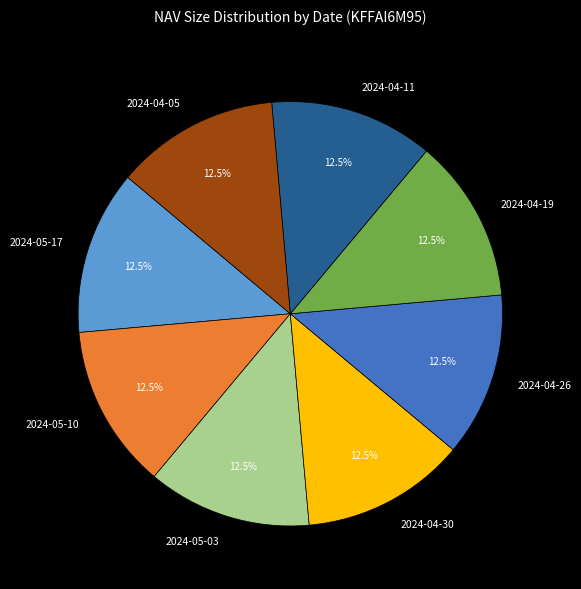

Is the sum of 2024-04-26 and 2024-04-05 greater than half?

No